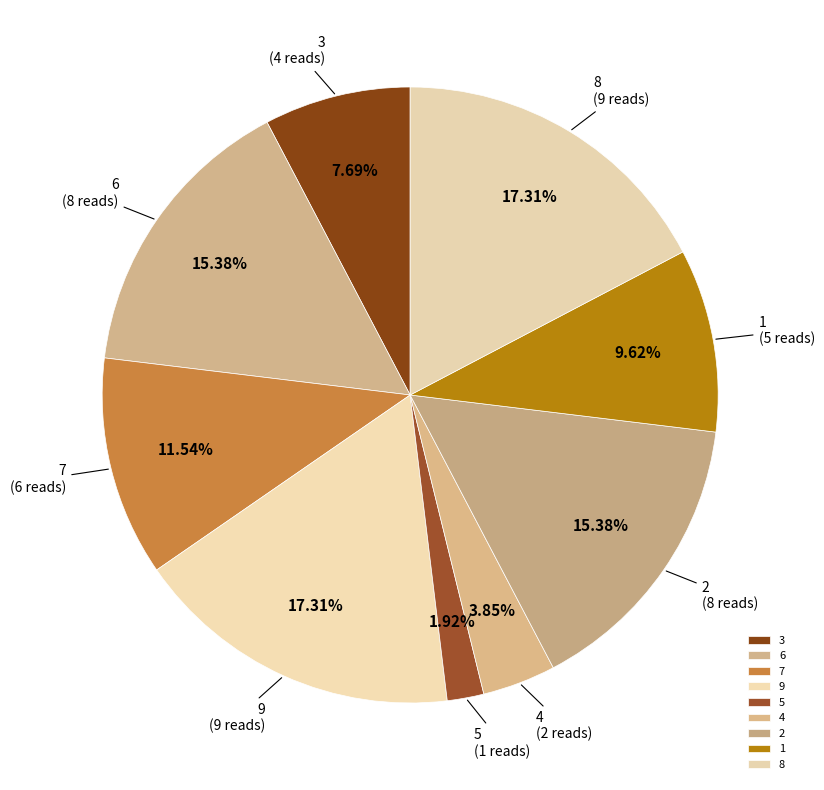

Is the sum of 5 and 3 greater than half?

No